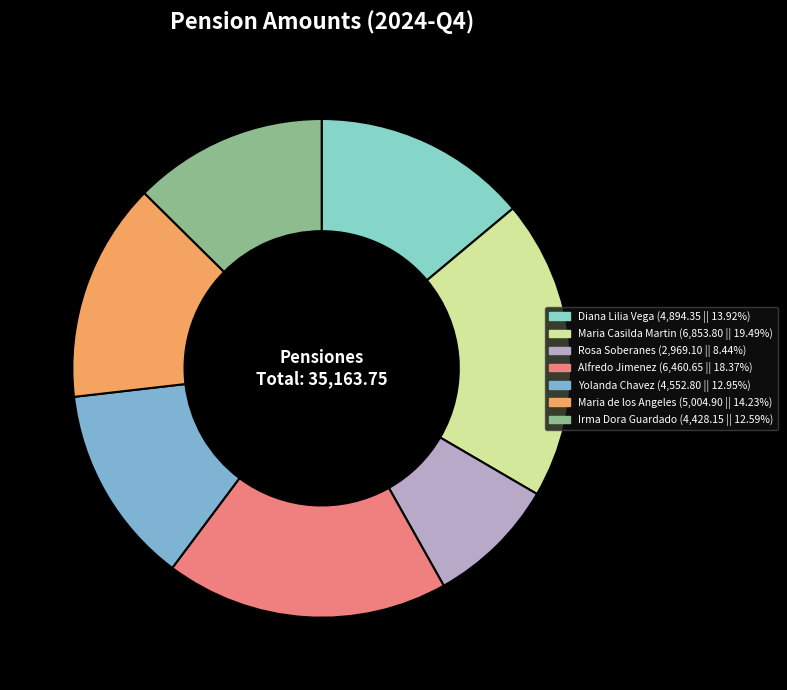

Is there any slice that represents more than half of the pie?

No